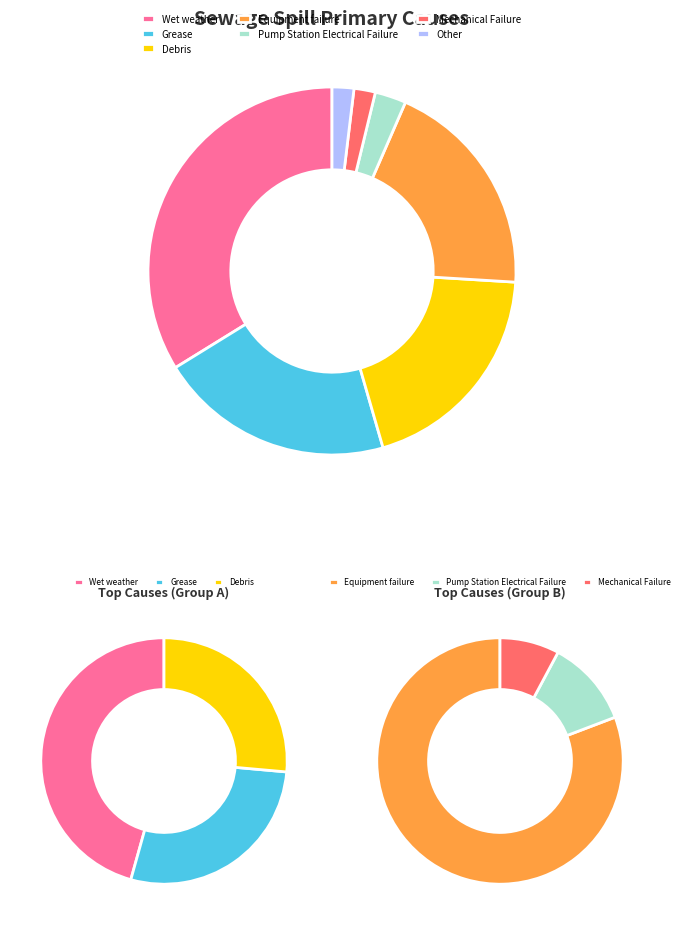

True or false: Broken Pipe accounts for 1% of the total.

False